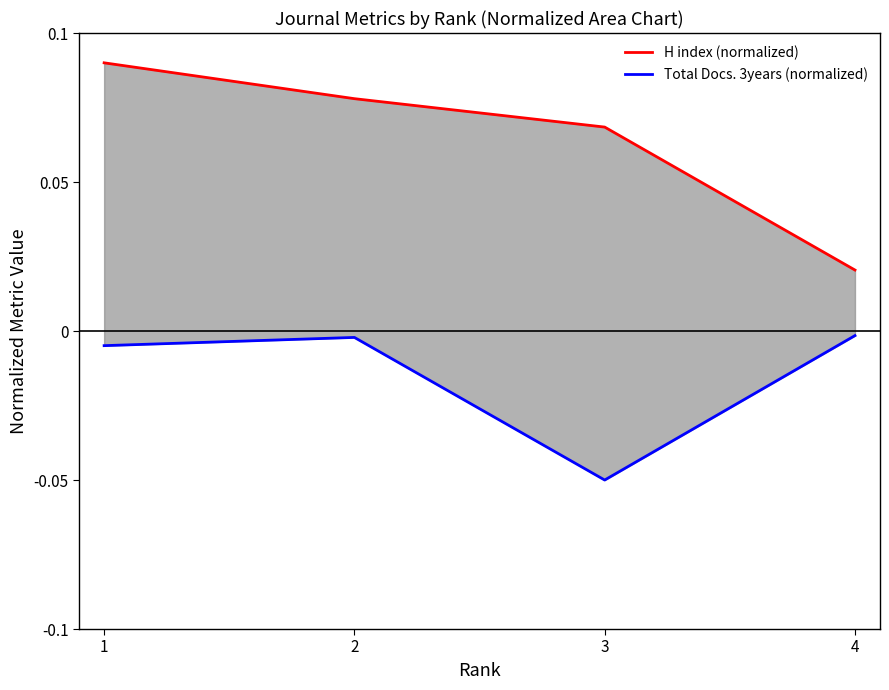

What are all the series names shown in the legend?

H index (normalized), Total Docs. 3years (normalized)